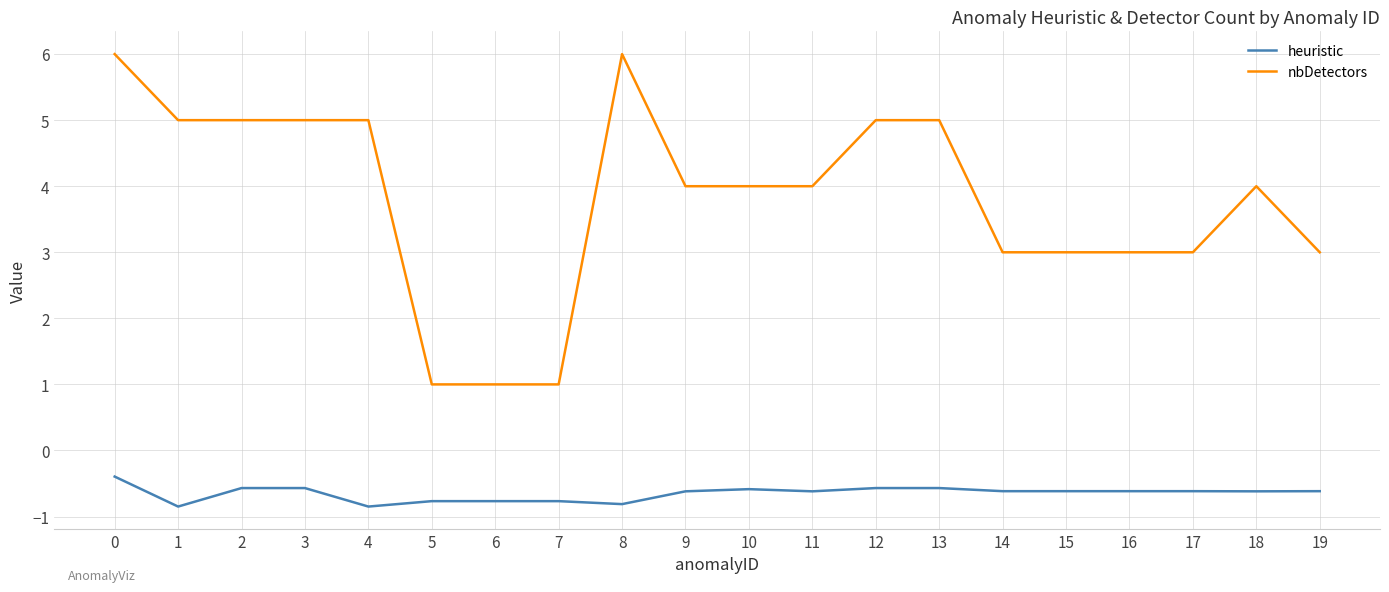

What is the minimum value shown in the chart?

-0.8